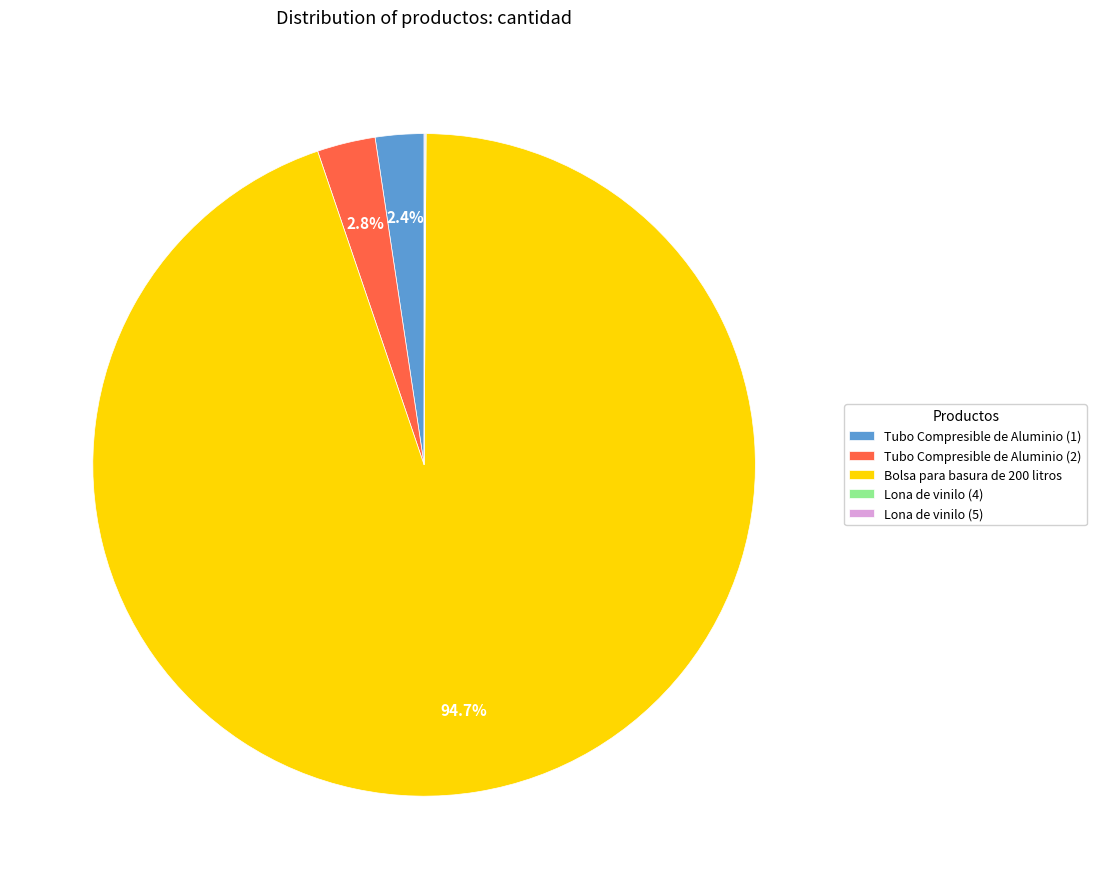

Does Bolsa para basura de 200 litros account for over 50% of the chart?

Yes